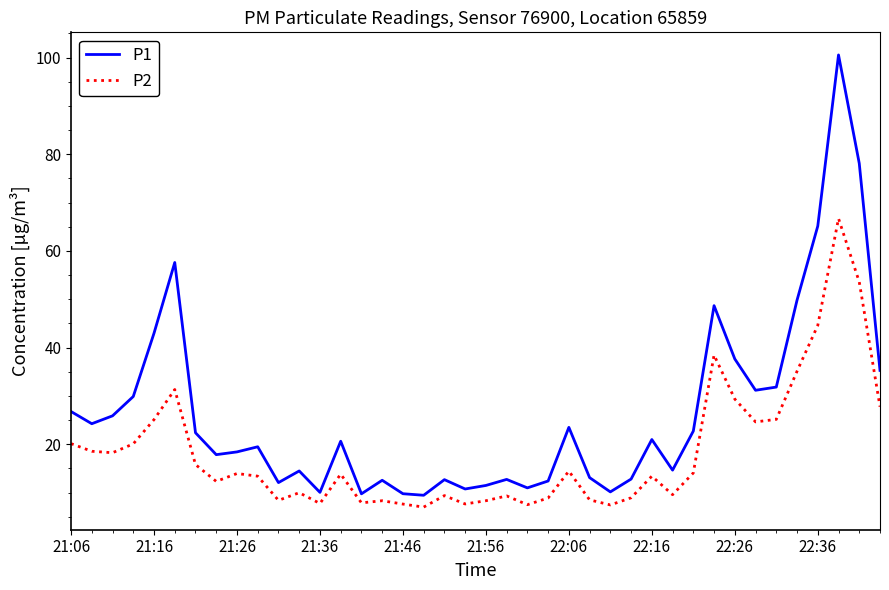

Rank the series by their maximum value, from highest to lowest.

P1, P2